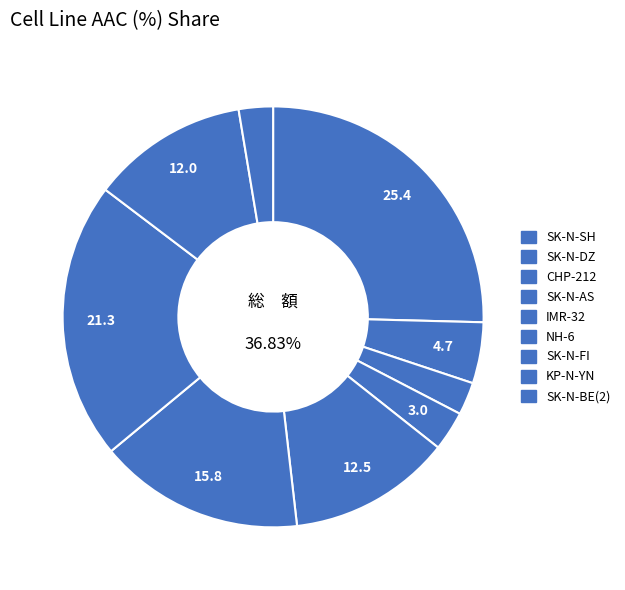

What percentage is NOT represented by KP-N-YN?

88.0%